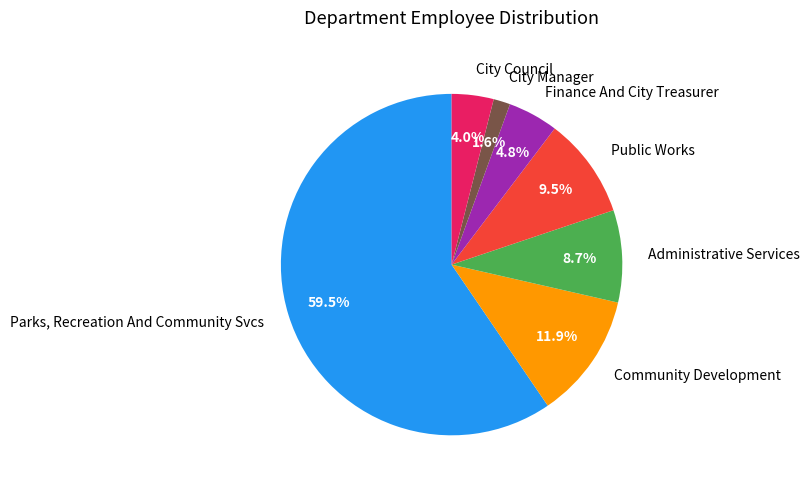

Which has a higher value, Community Development or City Manager?

Community Development